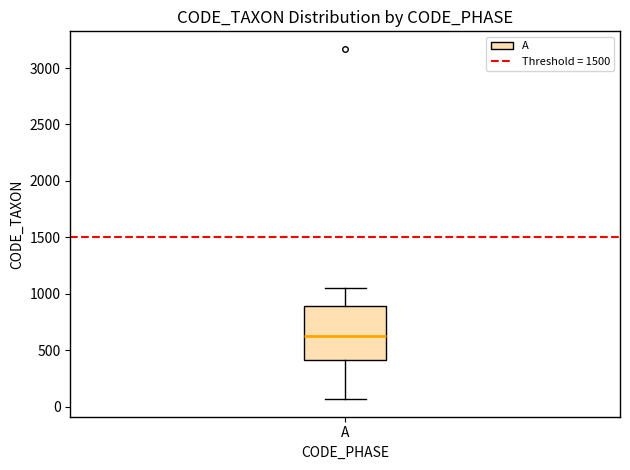

Transcribe this box plot: give where the median line is, the range the box spans, and where the two whiskers end, as read against the y-axis. The values are not printed on the chart, so give them approximately, as read against the axis.

median 600, box 400 to 900, whiskers 50 to 1050